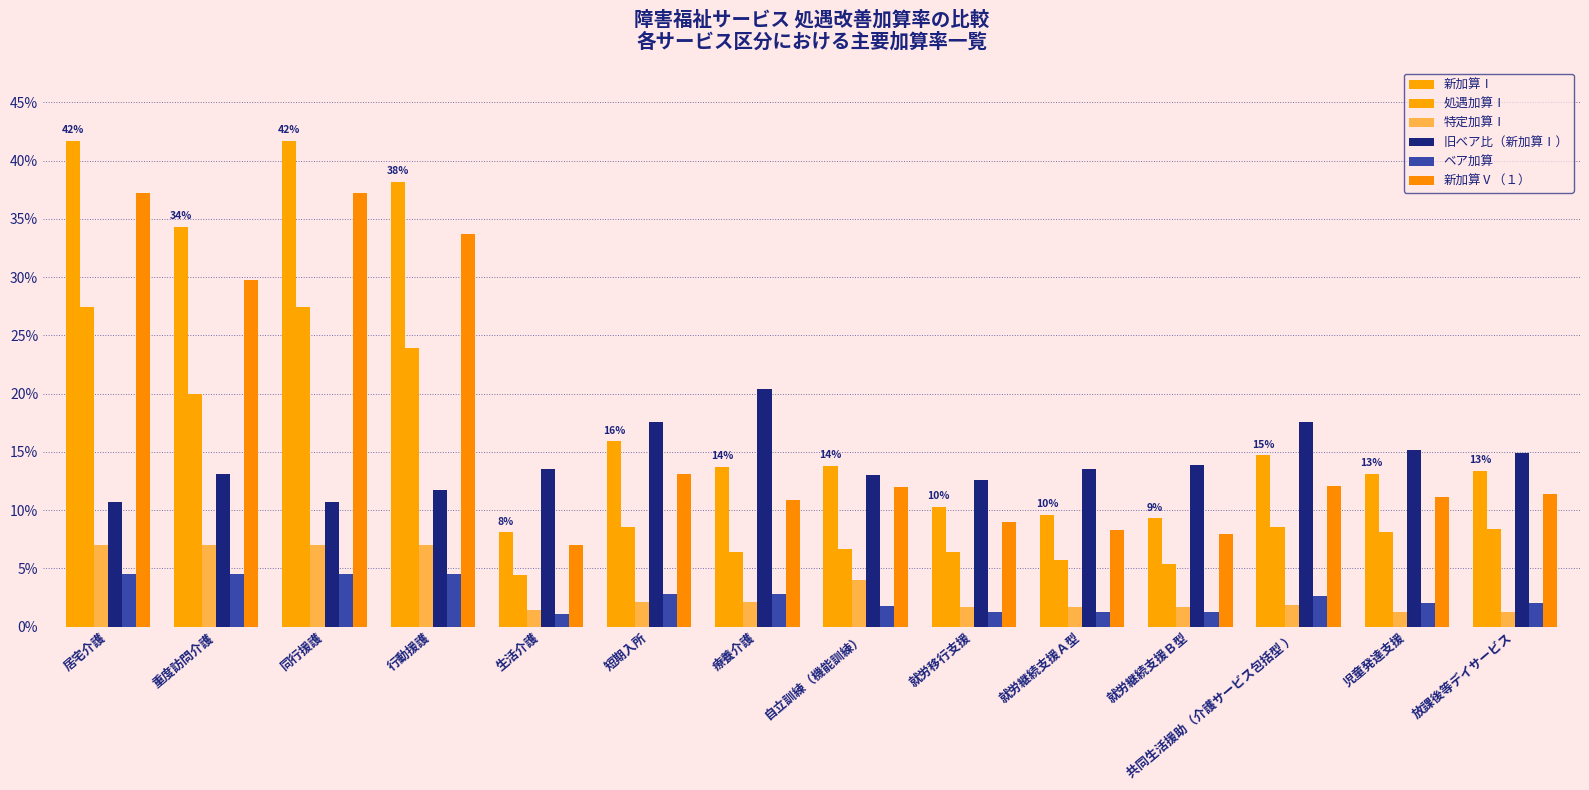

What is the difference between the second highest and second lowest values in the 新加算Ⅰ series?

0.3